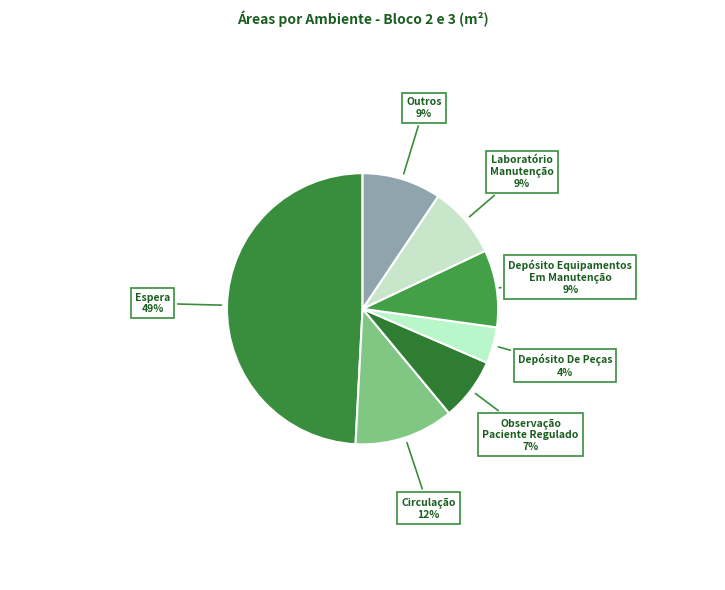

How many segments does this pie chart have?

7